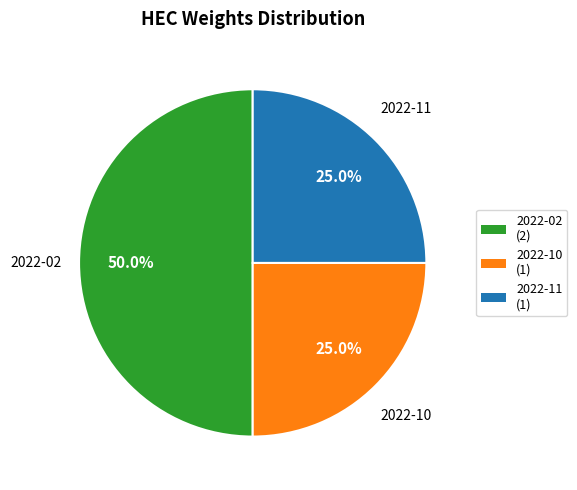

What is the total percentage of 2022-10 and 2022-11?

50.0%